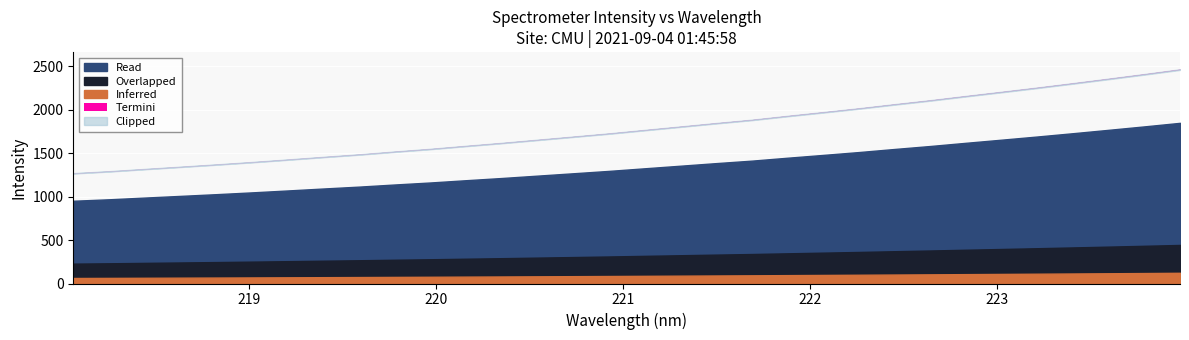

What is the ratio of the value at 219.589 to the value at 218.442?

1.1